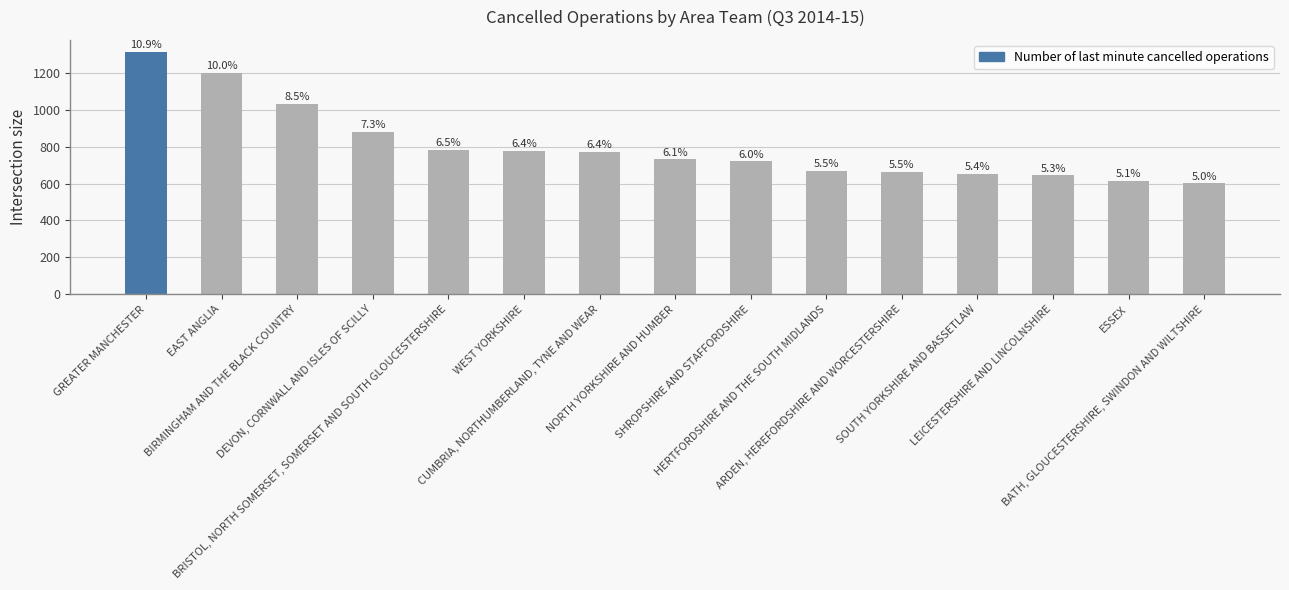

List the labels in order of value, largest first.

GREATER MANCHESTER, EAST ANGLIA, BIRMINGHAM AND THE BLACK COUNTRY, DEVON, CORNWALL AND ISLES OF SCILLY, BRISTOL, NORTH SOMERSET, SOMERSET AND SOUTH GLOUCESTERSHIRE, WEST YORKSHIRE, CUMBRIA, NORTHUMBERLAND, TYNE AND WEAR, NORTH YORKSHIRE AND HUMBER, SHROPSHIRE AND STAFFORDSHIRE, HERTFORDSHIRE AND THE SOUTH MIDLANDS, ARDEN, HEREFORDSHIRE AND WORCESTERSHIRE, SOUTH YORKSHIRE AND BASSETLAW, LEICESTERSHIRE AND LINCOLNSHIRE, ESSEX, BATH, GLOUCESTERSHIRE, SWINDON AND WILTSHIRE